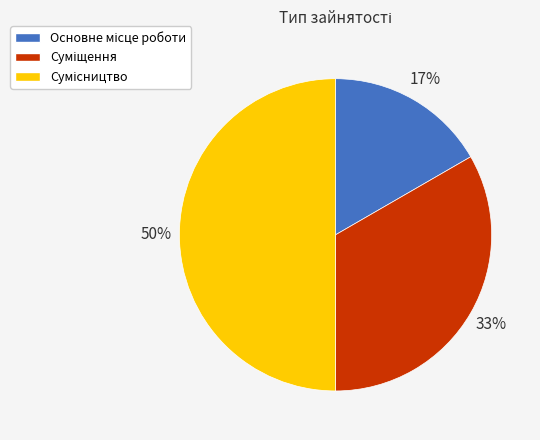

What percentage is the Суміщення slice, to the nearest percent?

33%